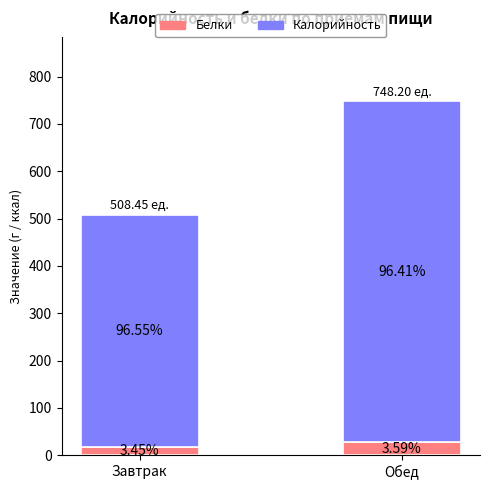

Which series has the largest total across all categories?

Калорийность